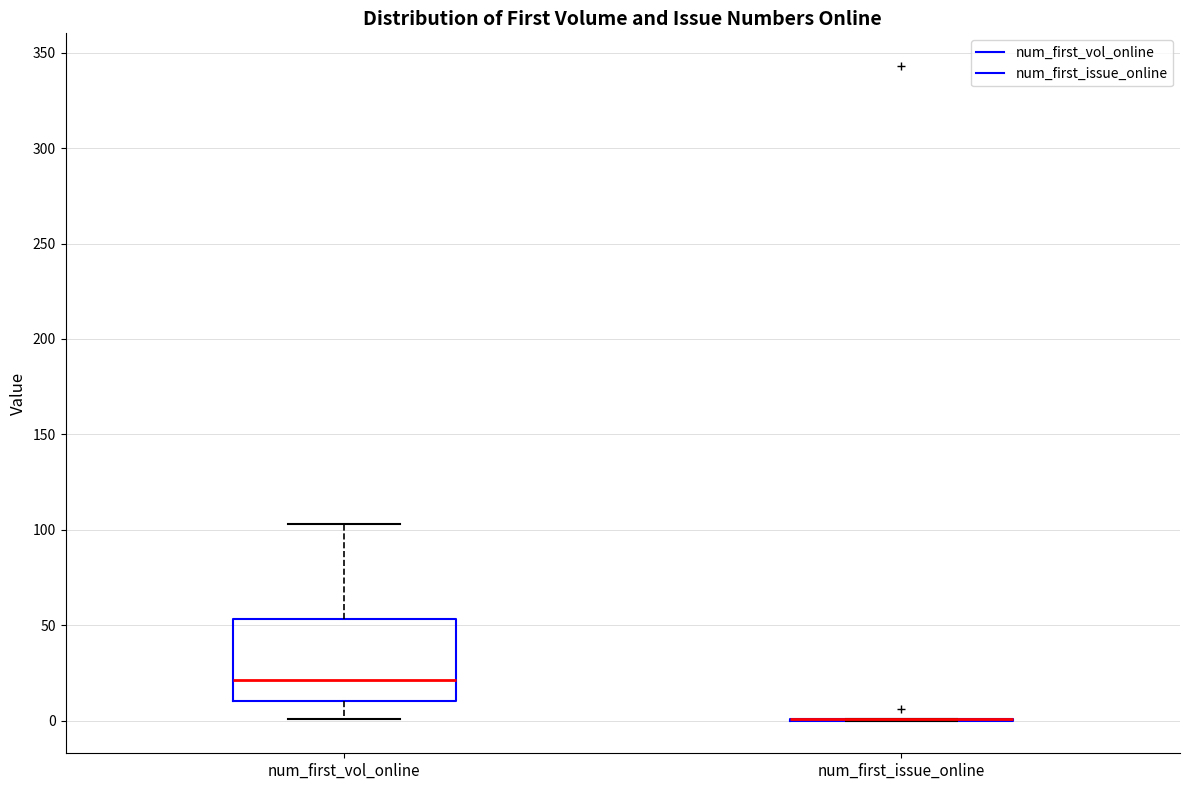

Reading left to right, read every box against the y-axis: the position of its median line, the range the box covers, and the ends of its whiskers. The values are not printed on the chart, so give them approximately, as read against the axis.

num_first_vol_online: median 20, box 10 to 55, whiskers 0 to 105
num_first_issue_online: box collapsed to a line at 0, whiskers 0 to 0